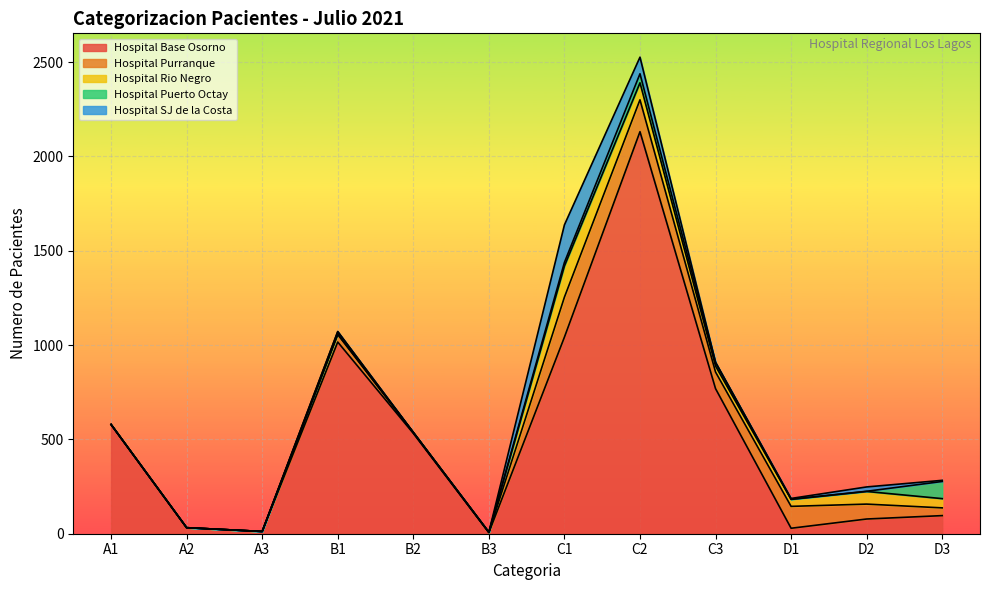

At which category is the sum across all series the highest?

C2